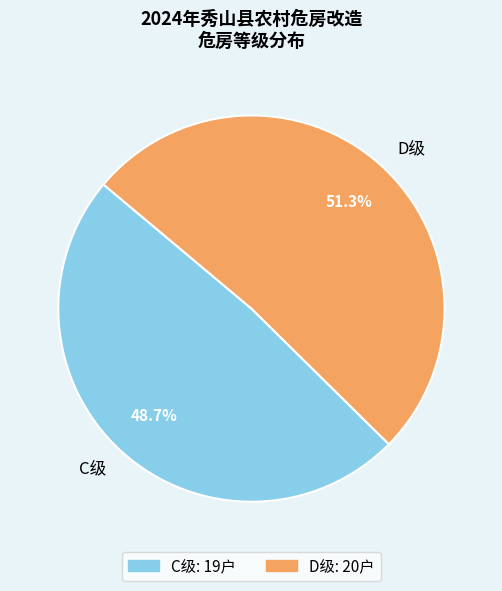

Count the number of slices in the pie.

2